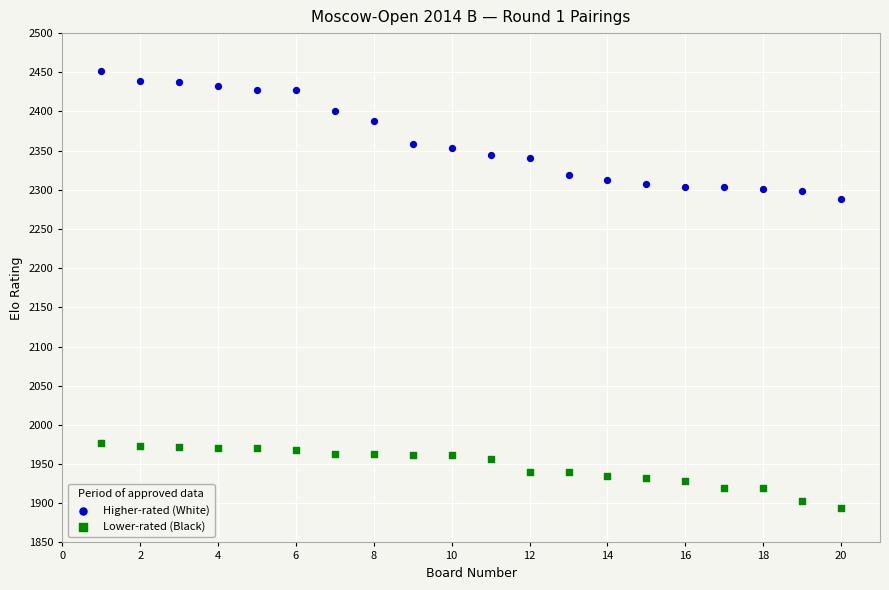

What are all the series names shown in the legend?

Higher-rated (White), Lower-rated (Black)